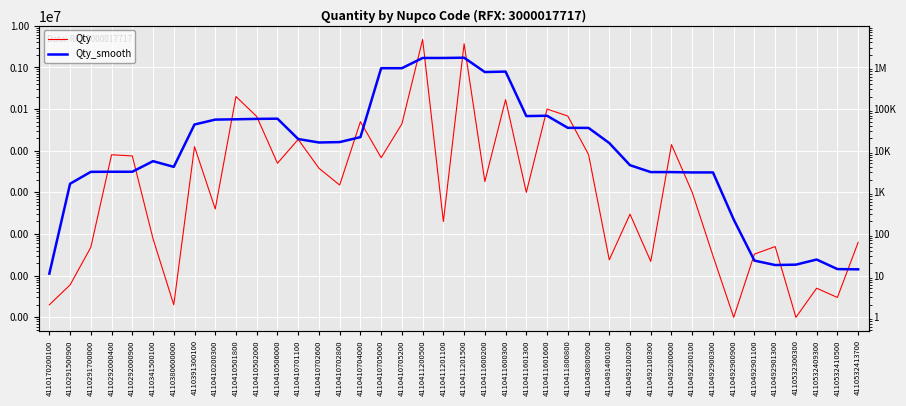

What is the average value of the Qty_smooth series?

229207.7